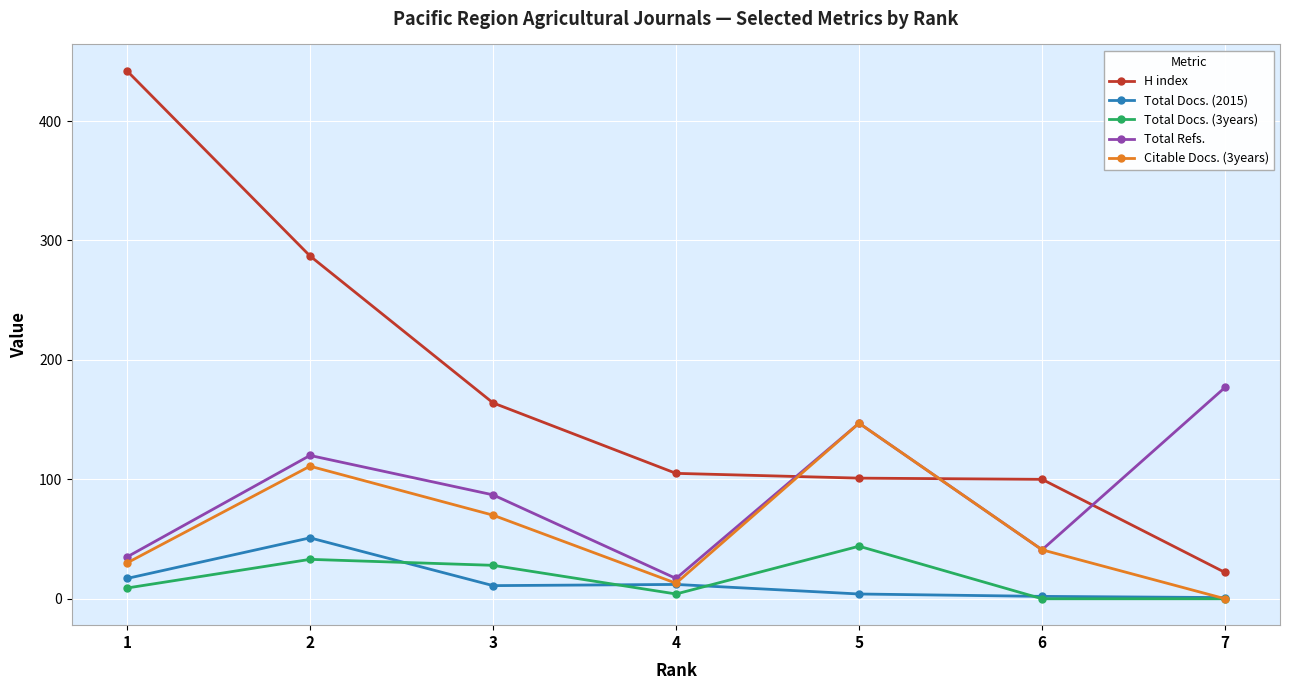

Where is Citable Docs. (3years) nearest to the value 73?

3